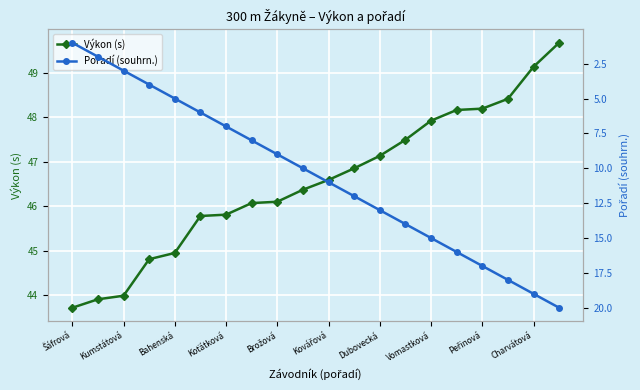

How many categories are shown in the chart?

20